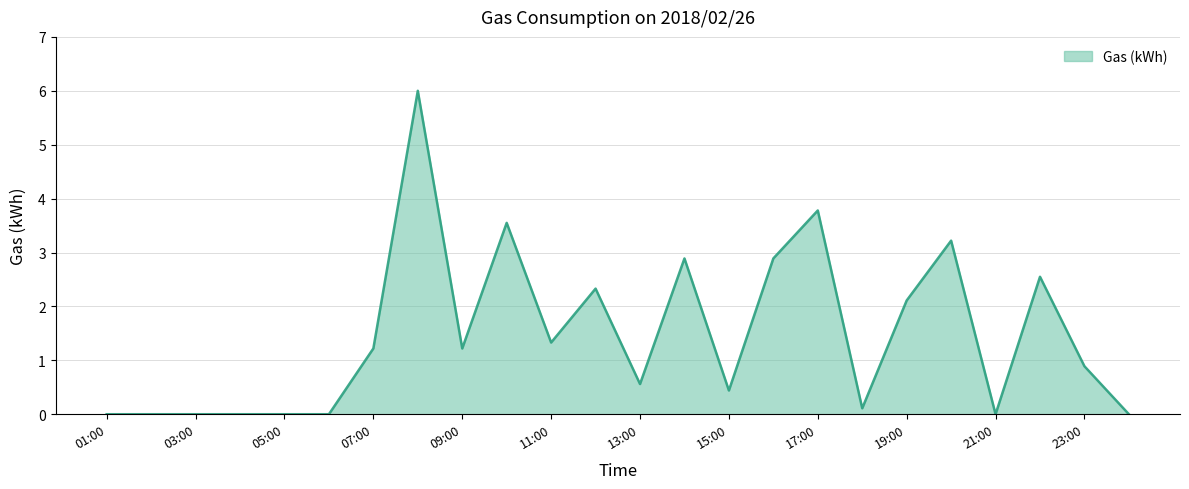

What is the greatest value displayed?

6.0